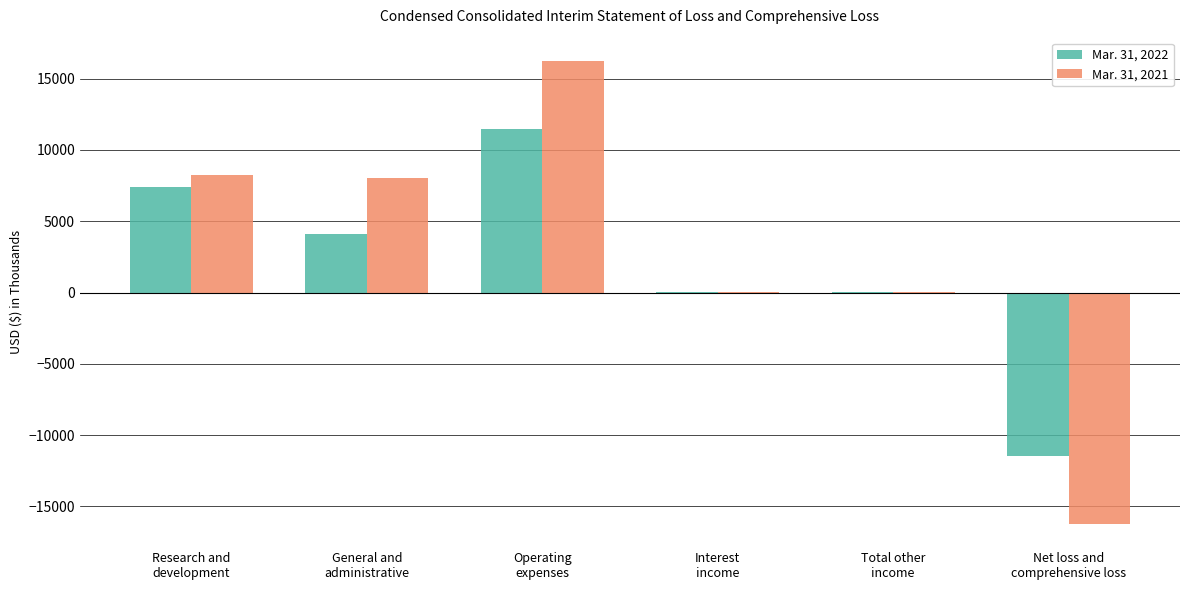

What is the greatest value displayed?

16252